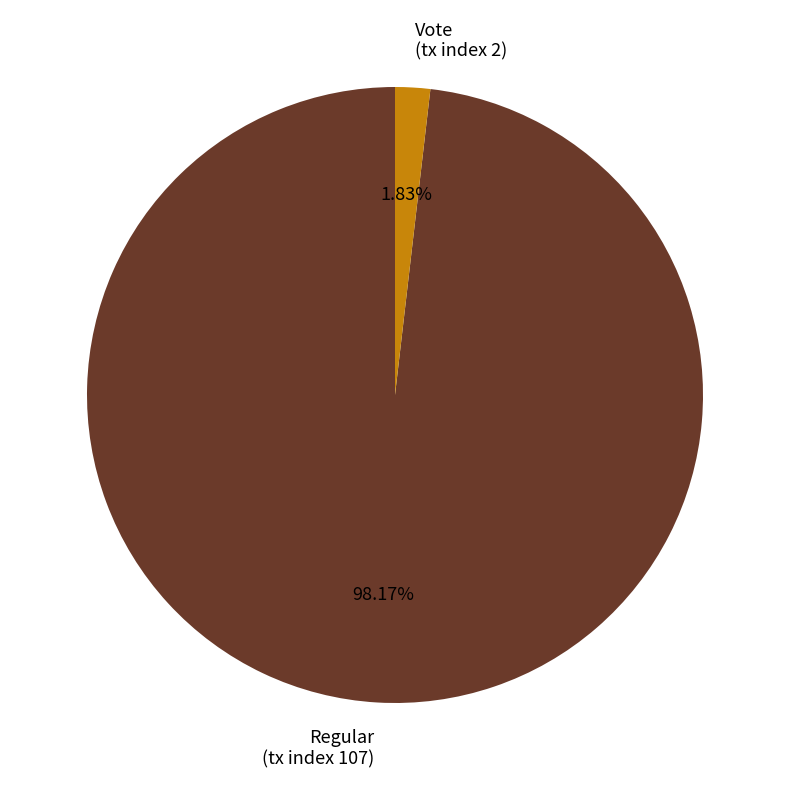

Do Vote (tx index 2) and Regular (tx index 107) together represent more than half of the pie?

Yes